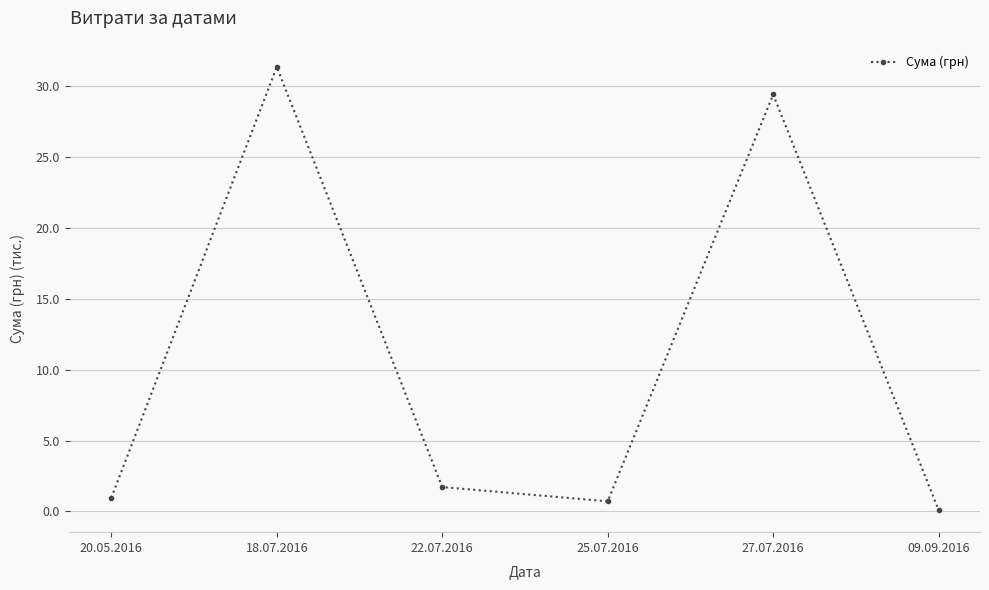

Reading right to left, extract all data points from this chart.

09.09.2016=0.1	27.07.2016=29.4	25.07.2016=0.7	22.07.2016=1.7	18.07.2016=31.4	20.05.2016=1.0